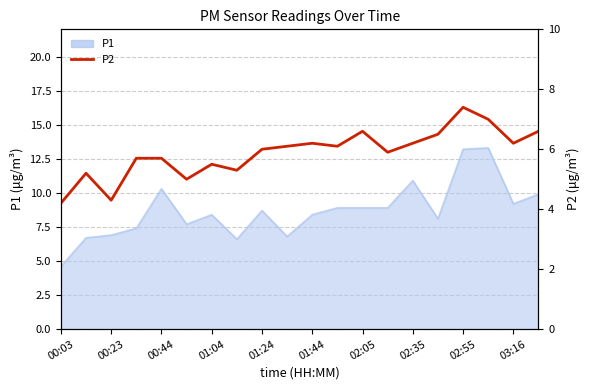

How many values are below 6?

9